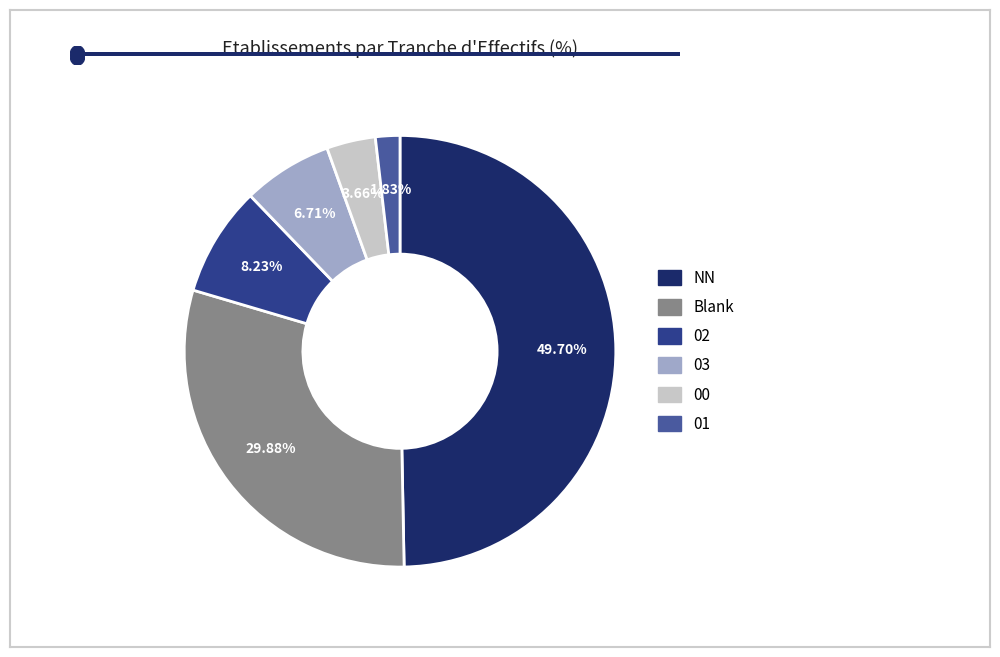

How many slices are in this pie chart?

6